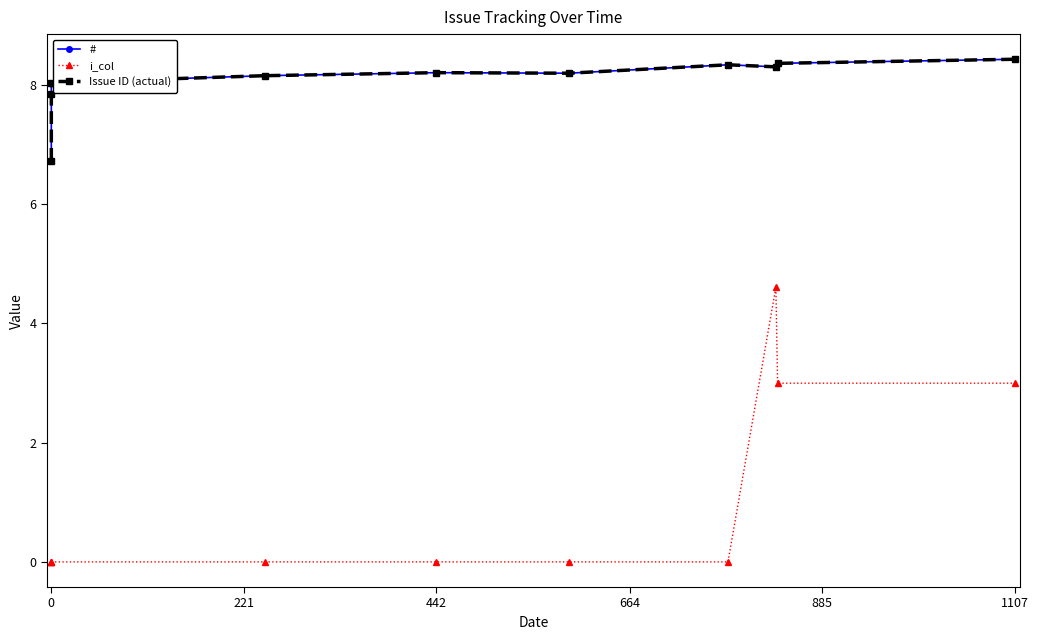

True or false: Issue ID (actual) has a value of 3.9 at 0.

False